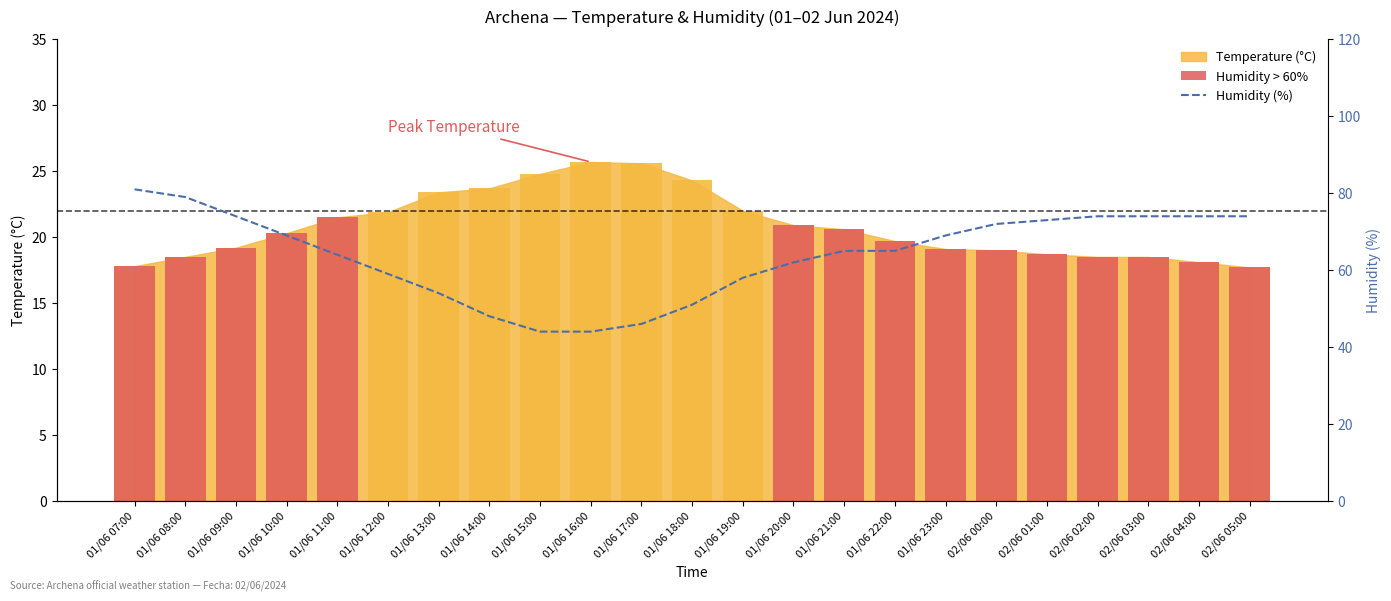

What is the difference between the maximum and second lowest values in the Humidity (%) series?

37.0